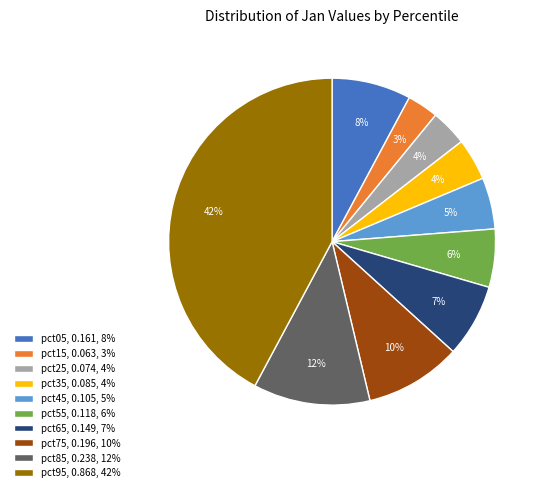

True or false: pct95 accounts for 48% of the total.

False